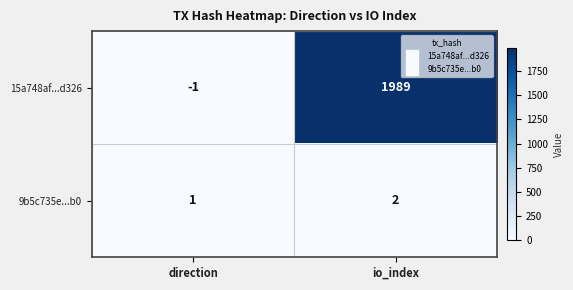

What is the average value of the 15a748af...d326 series?

994